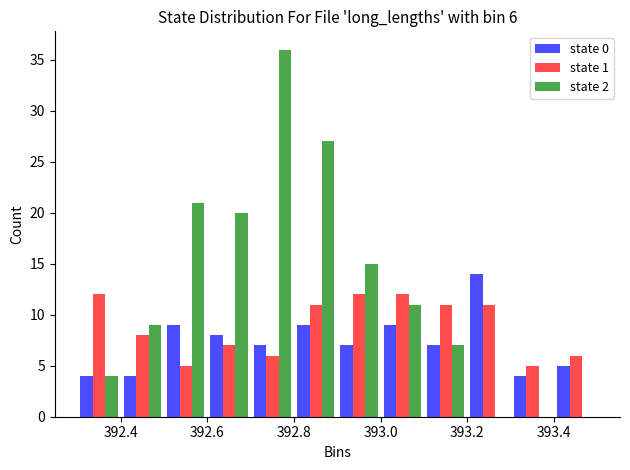

In the state 0 series, which range on the x-axis has the tallest bar?

393.2 to 393.3